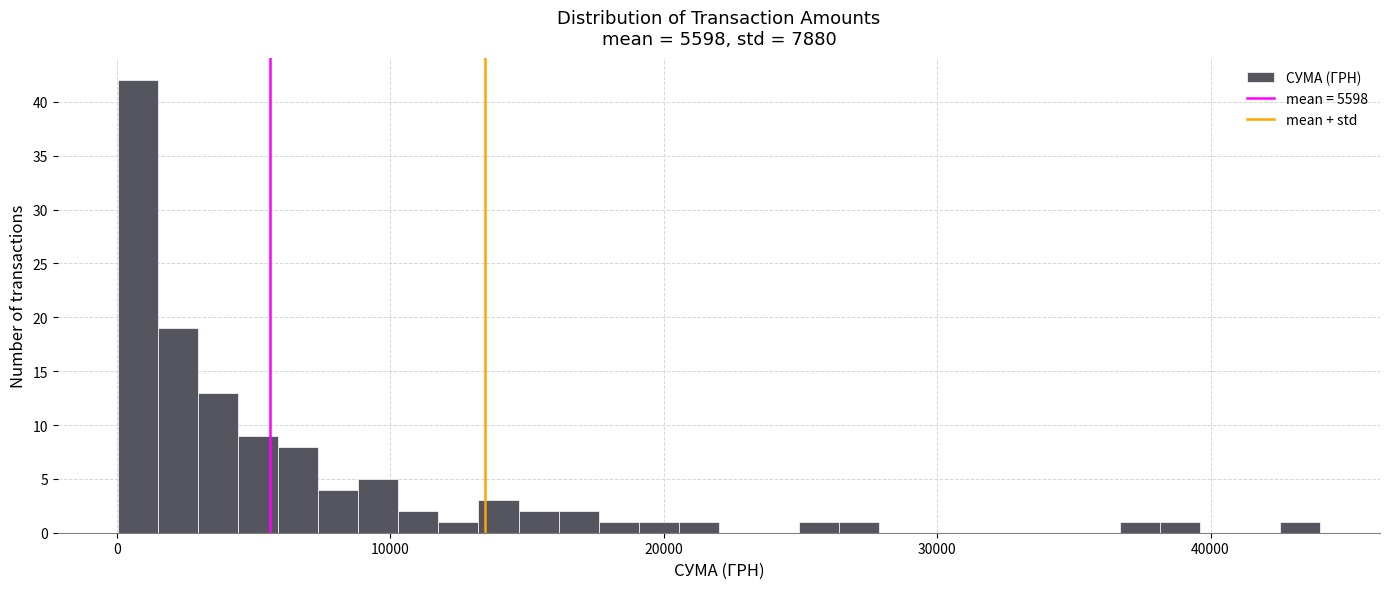

Around what value on the x-axis is the tallest bar? Give the approximate position of its centre, as read against the axis.

1000